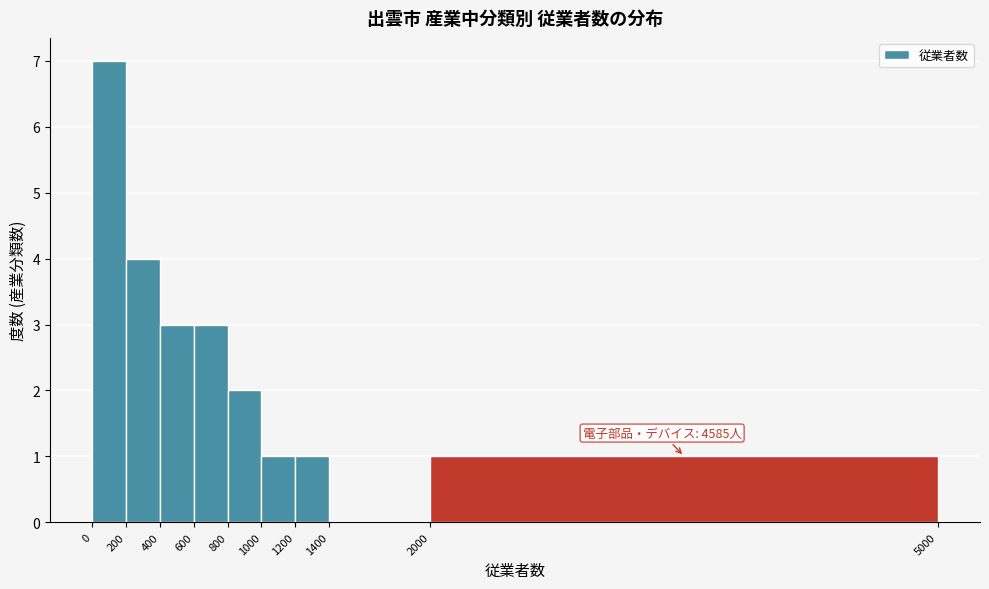

Which range on the x-axis has the tallest bar?

0 to 200